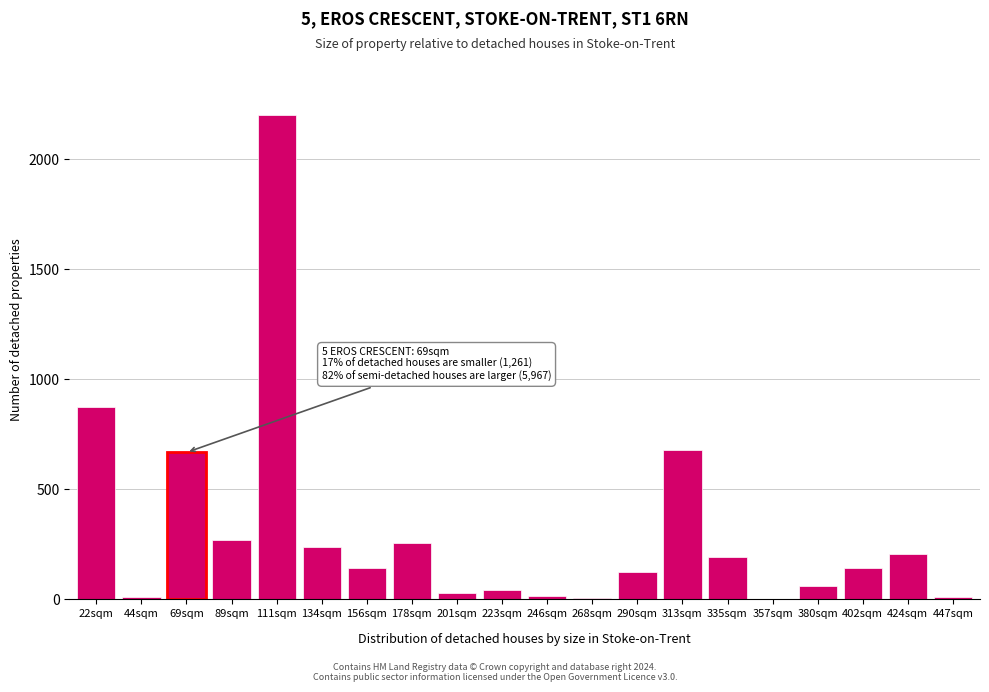

What is the sum of all values?

6169.8